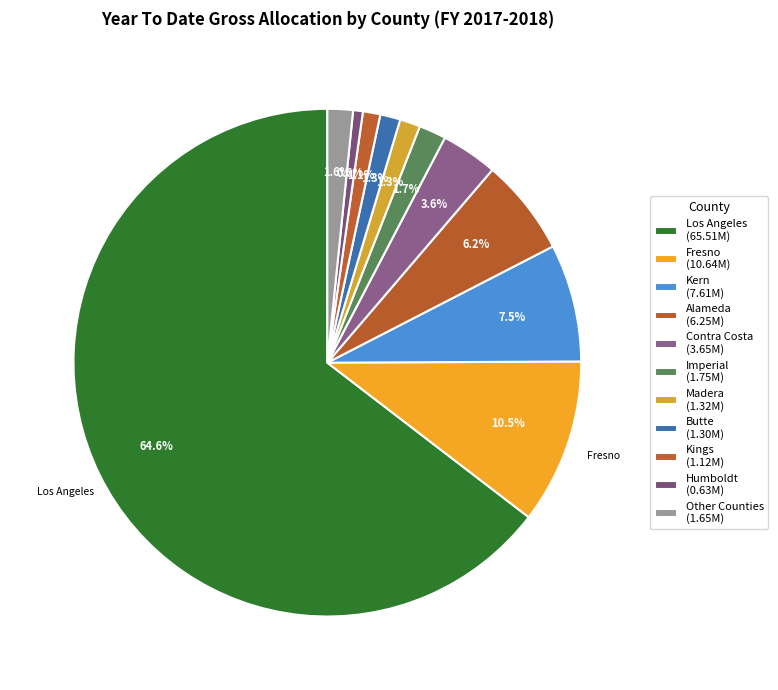

Which slice is the largest?

Los Angeles County